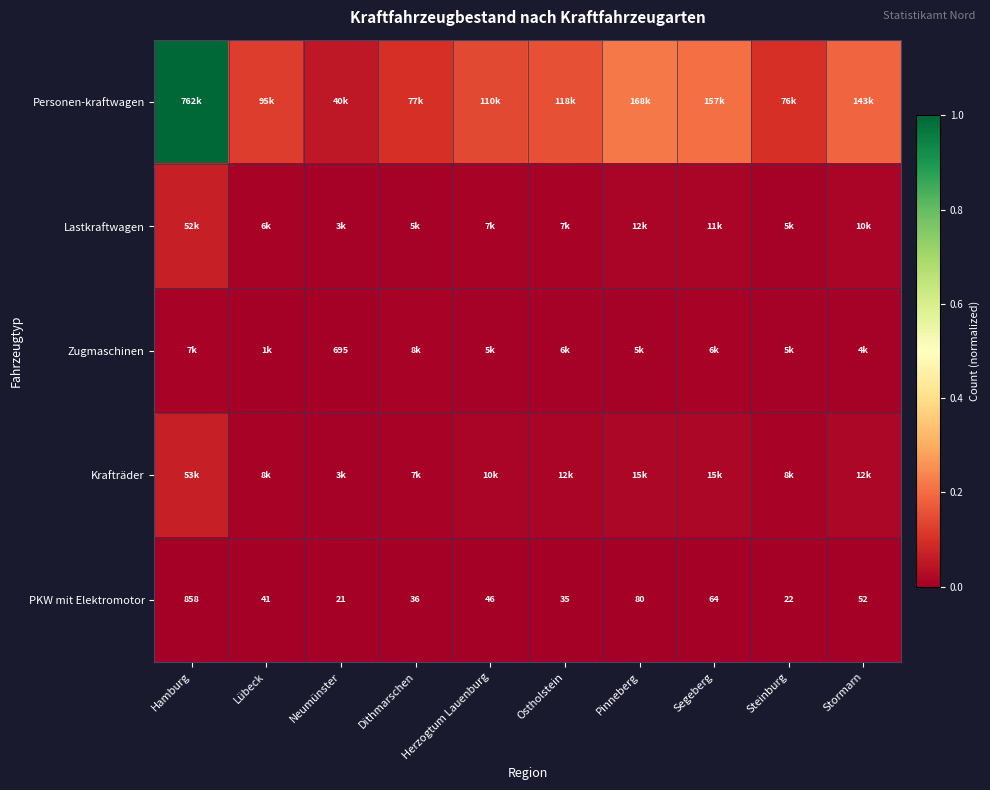

What is the difference between the highest and lowest values at Steinburg?

0.1